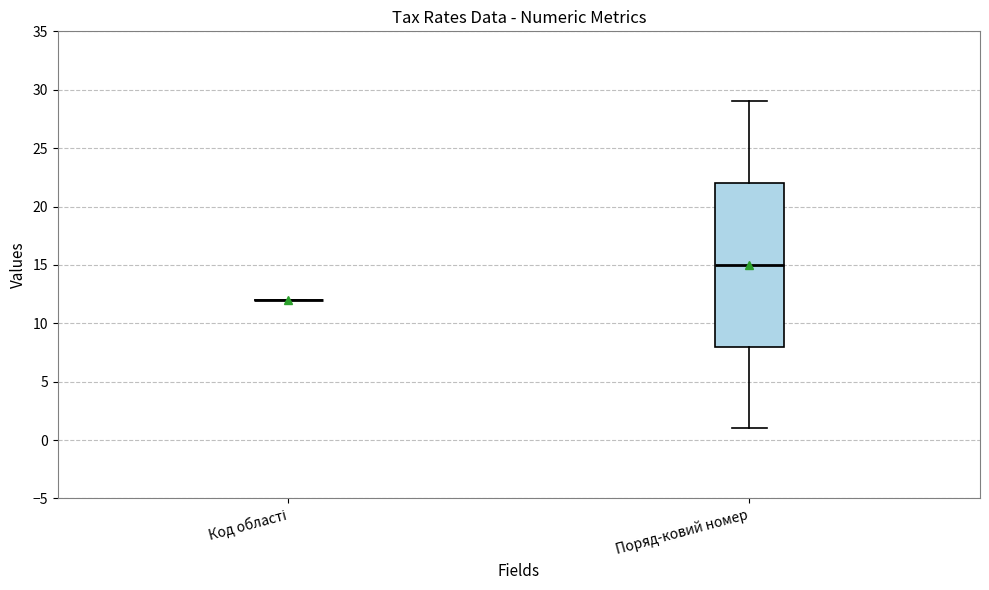

Which box is the tallest, from its lower edge to its upper edge?

Поряд-ковий номер